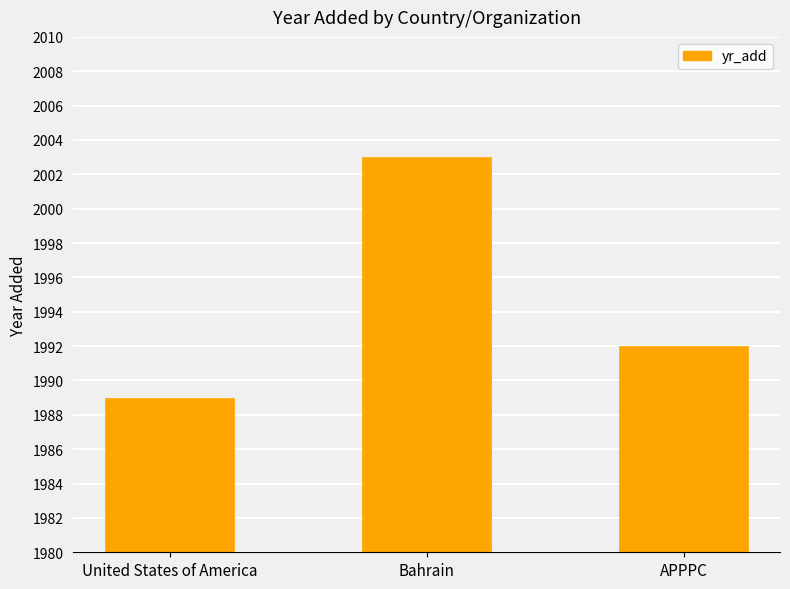

How many data points are less than 1992?

1